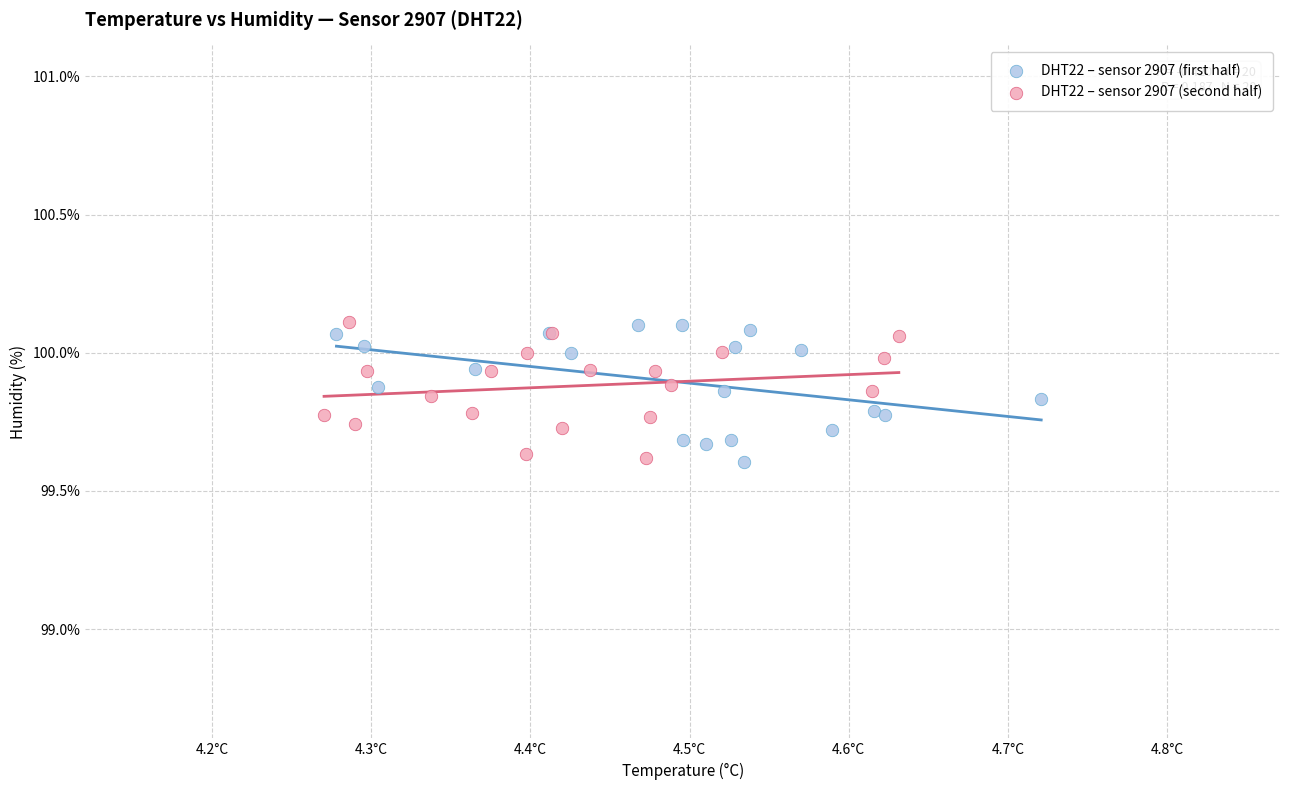

What are all the series names shown in the legend?

DHT22 – sensor 2907 (first half), DHT22 – sensor 2907 (second half)